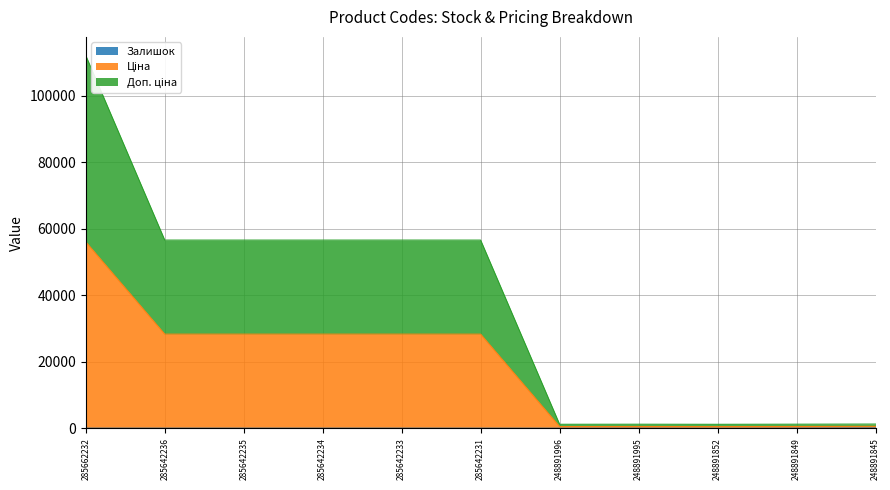

How many values in the Ціна series exceed 28309?

6